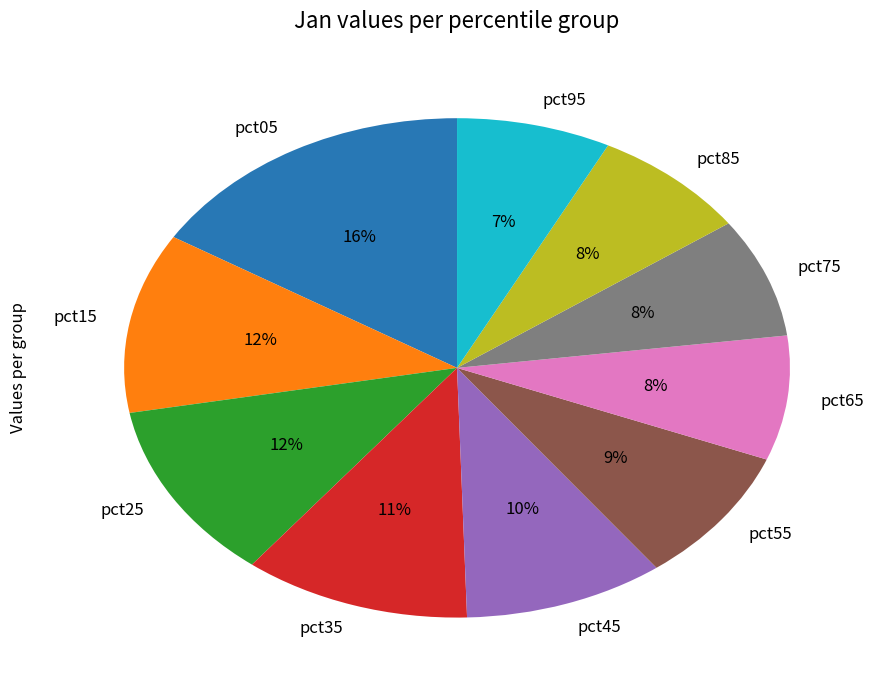

Count the number of slices in the pie.

10